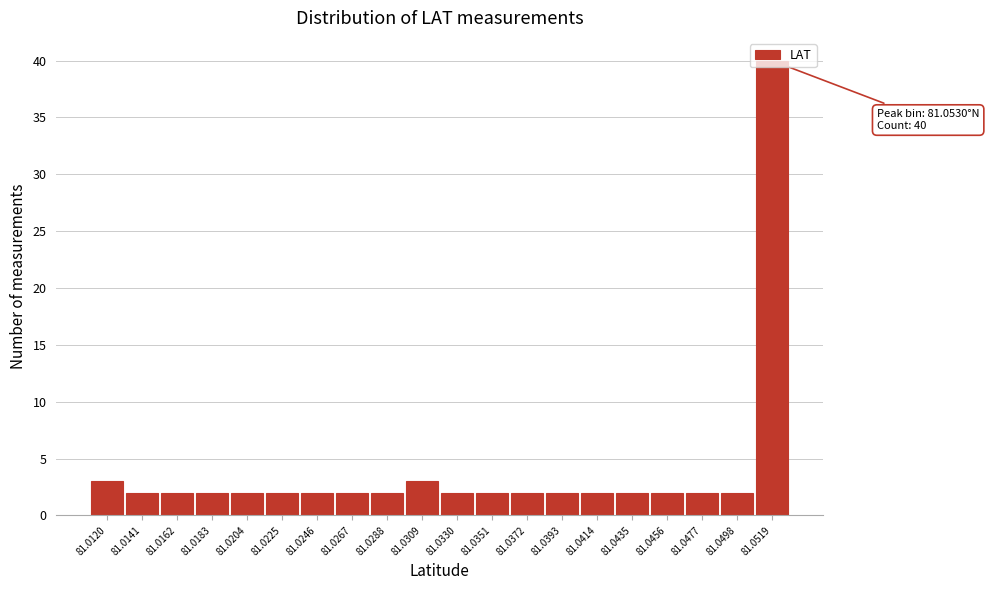

Between 81.0519 and 81.0414, which is larger?

81.0519